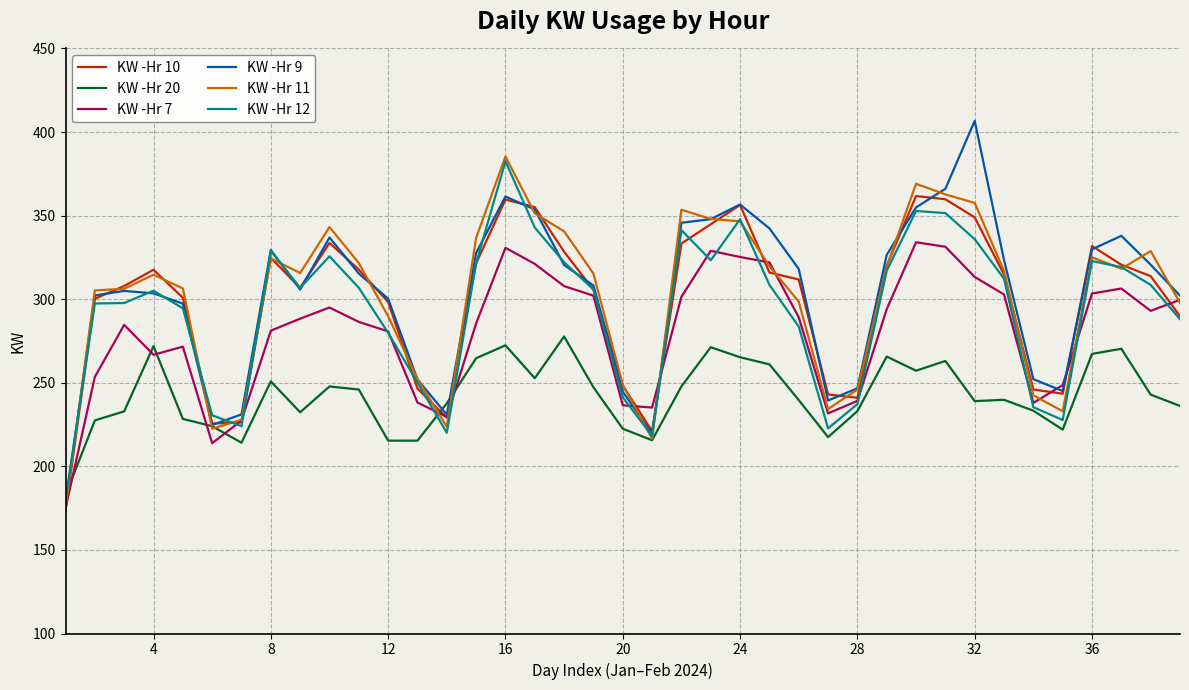

Which series has the widest spread of values?

KW -Hr 9